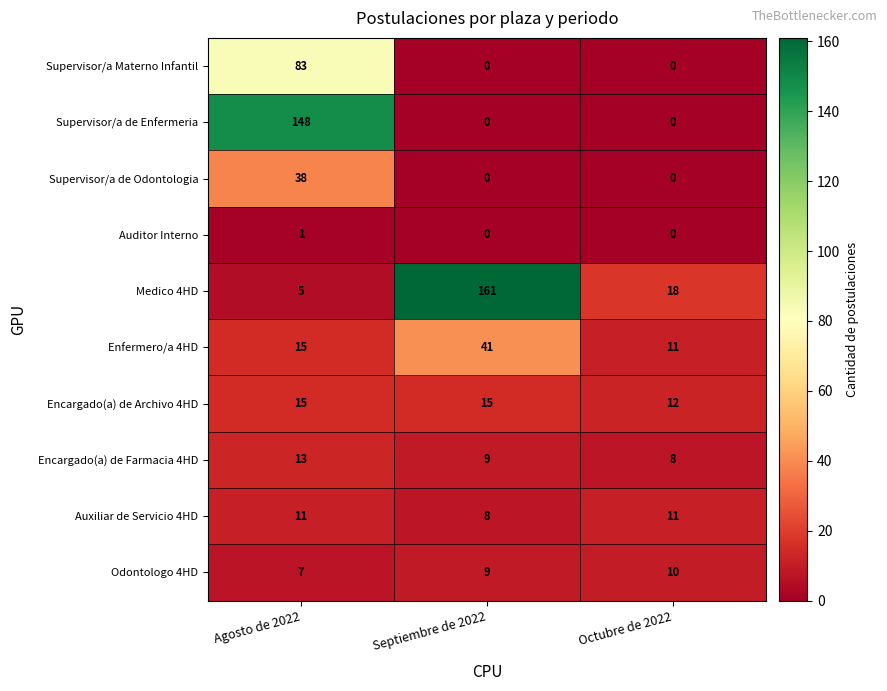

How many data points in Medico 4HD are less than 18?

1